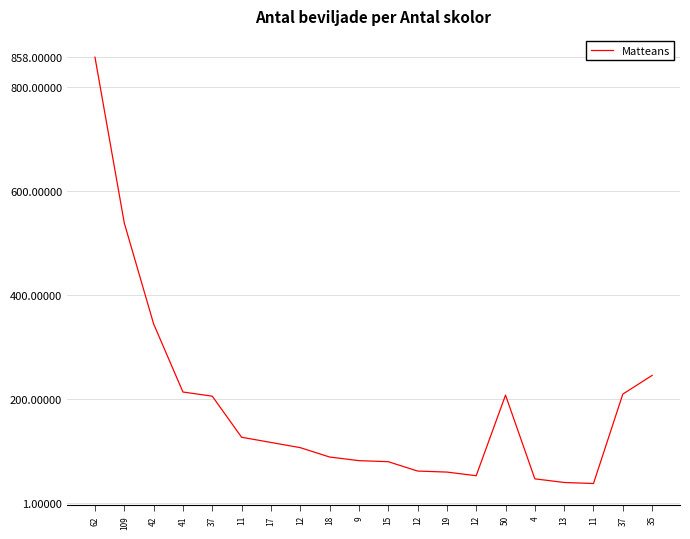

How many lines are shown in the chart?

1